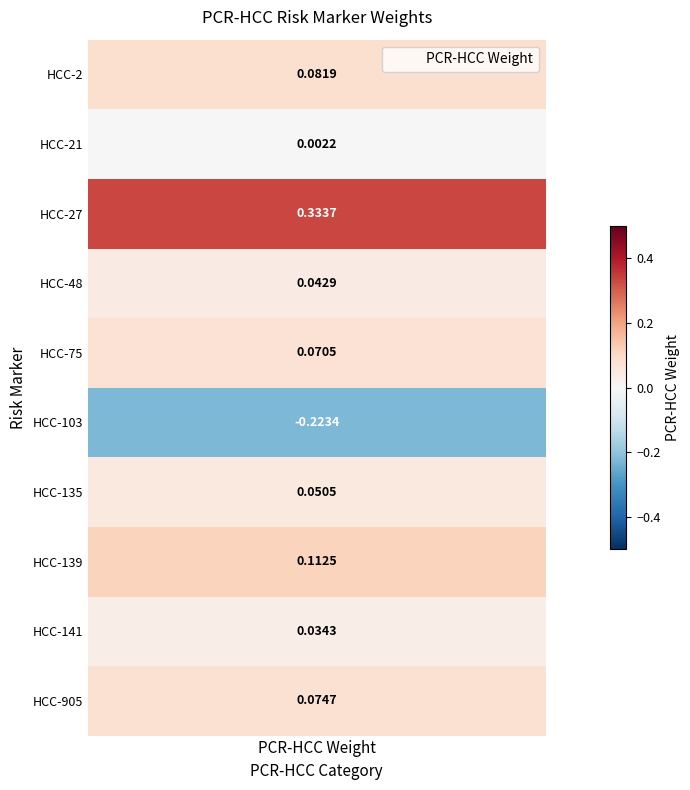

True or false: the data shows 0.1 at HCC-75.

True